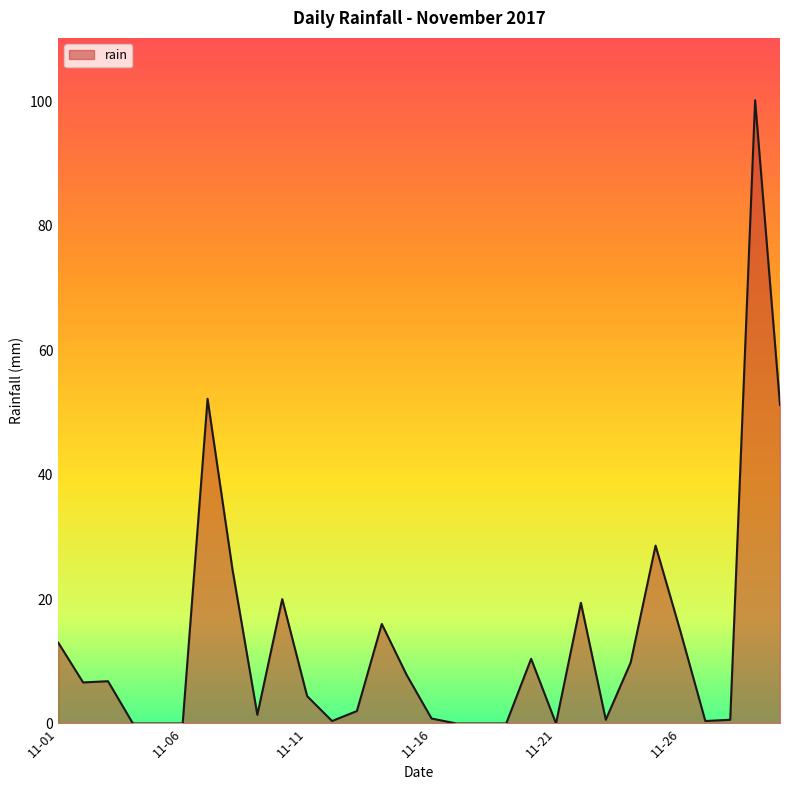

Does the chart display data point markers on the line(s)?

No